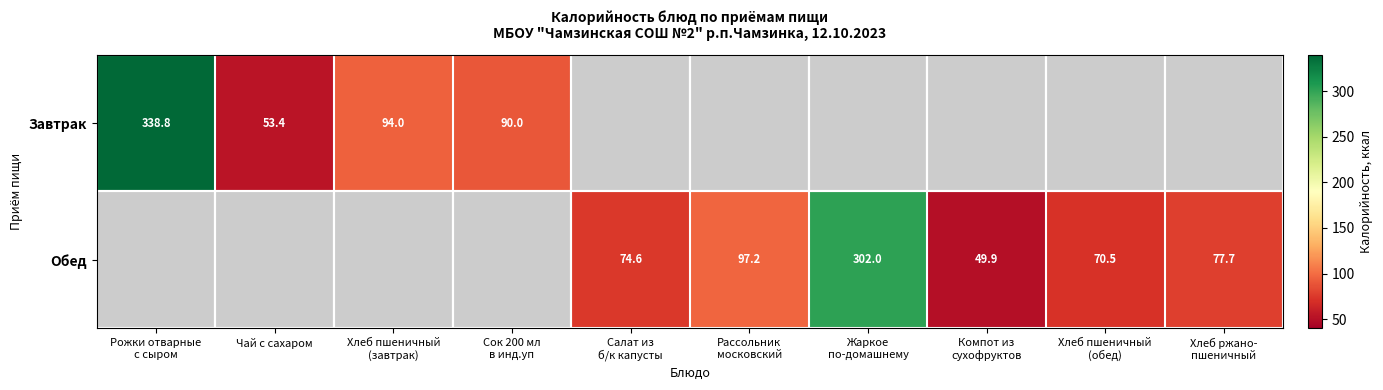

Rank the series by their average value, from lowest to highest.

Завтрак, Обед